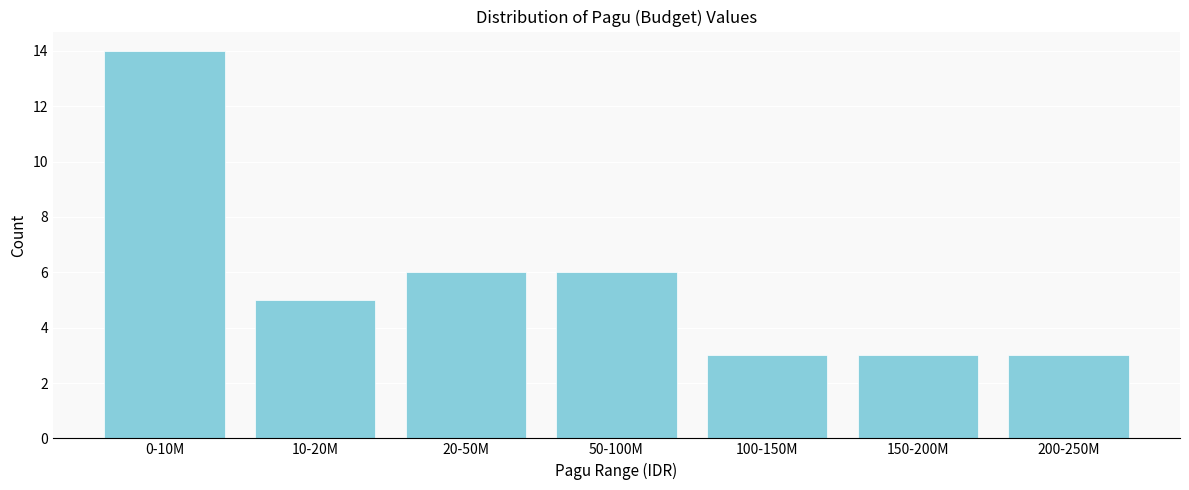

Reading left to right, extract all data points from this chart.

0-10M=14	10-20M=5	20-50M=6	50-100M=6	100-150M=3	150-200M=3	200-250M=3